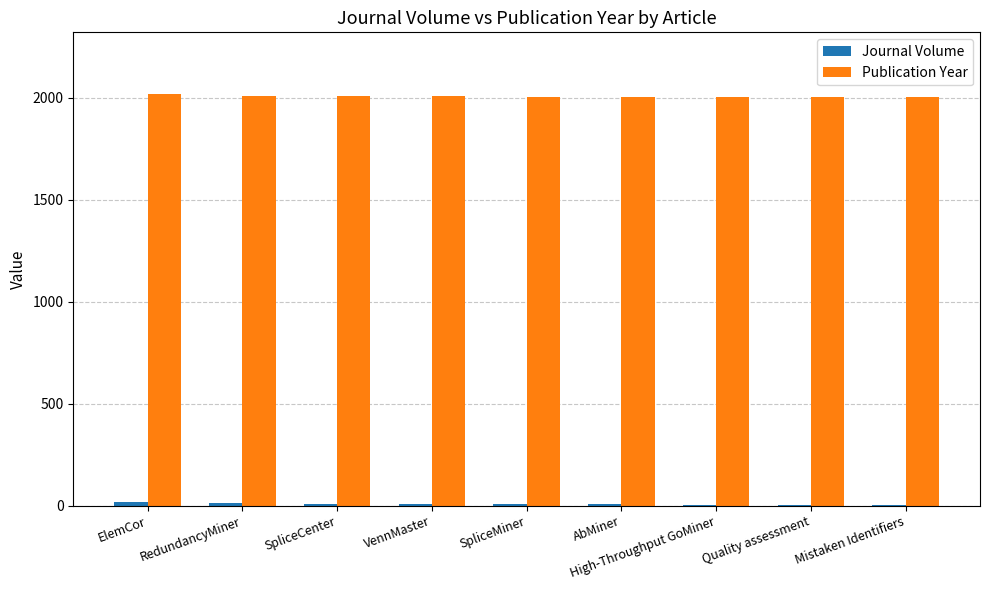

True or false: Publication Year has a value of 413 at ElemCor.

False